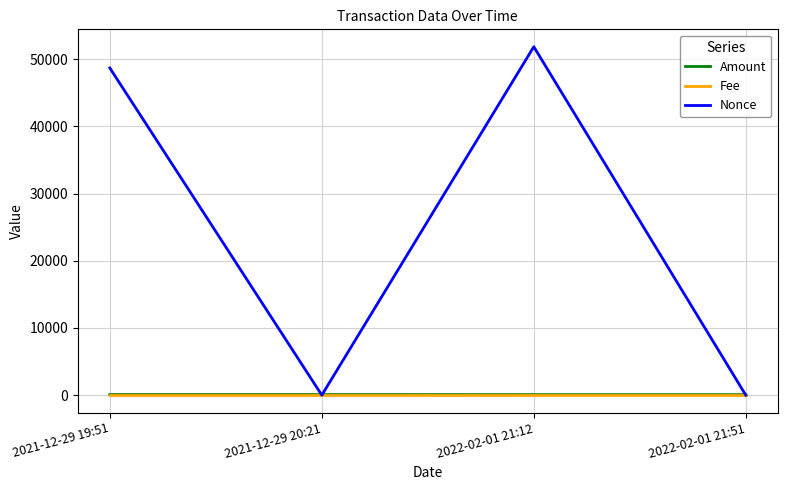

True or false: Fee has more than 1 points higher than both neighbors.

False